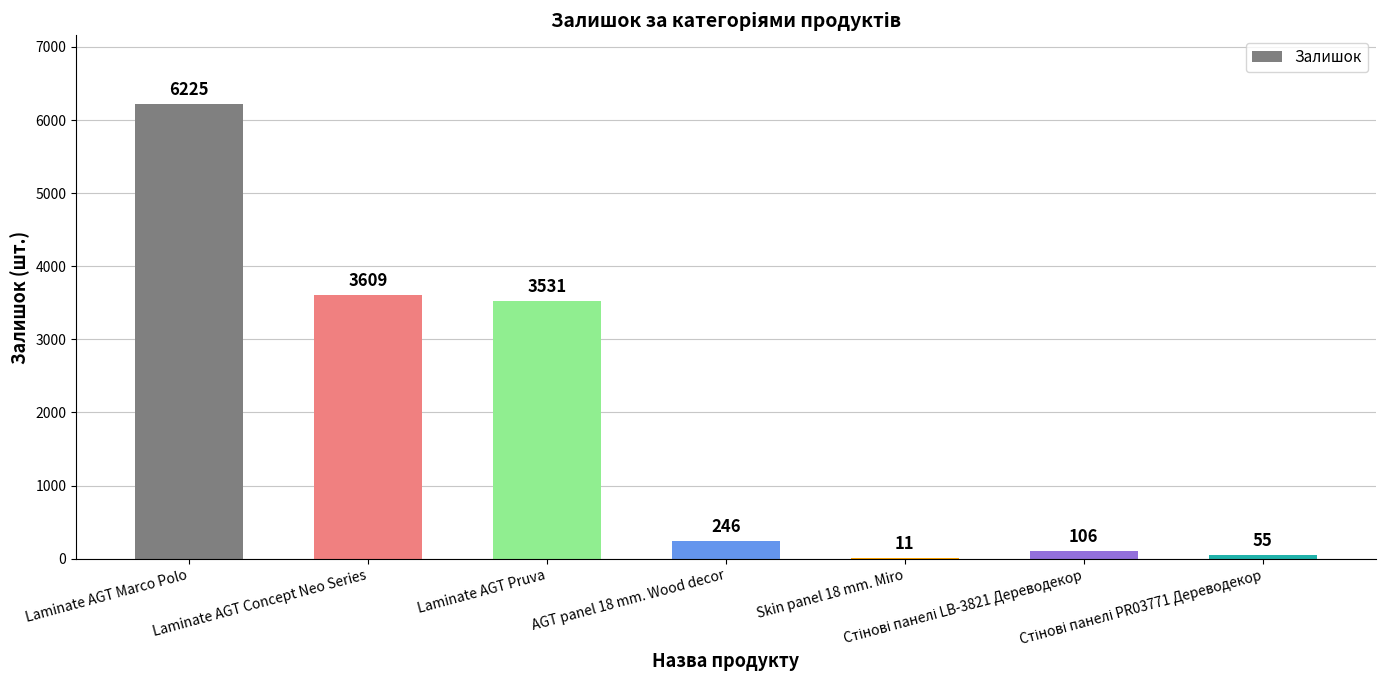

Count the number of data series in this chart.

1